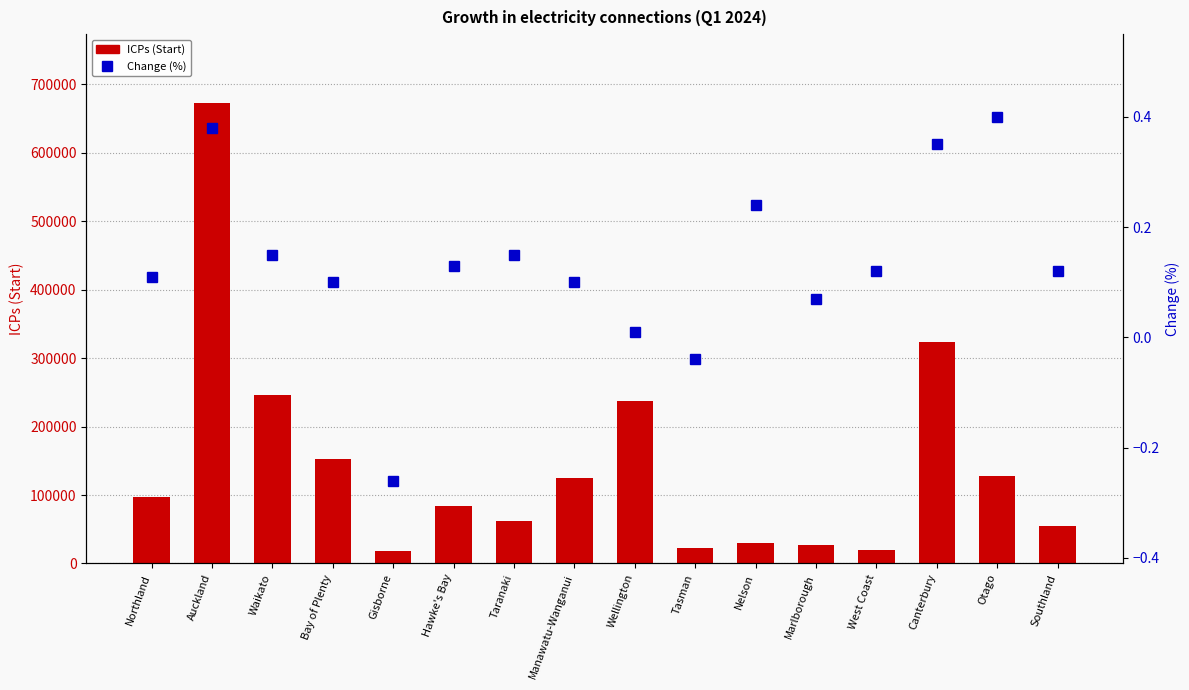

Does the chart contain any negative values?

Yes